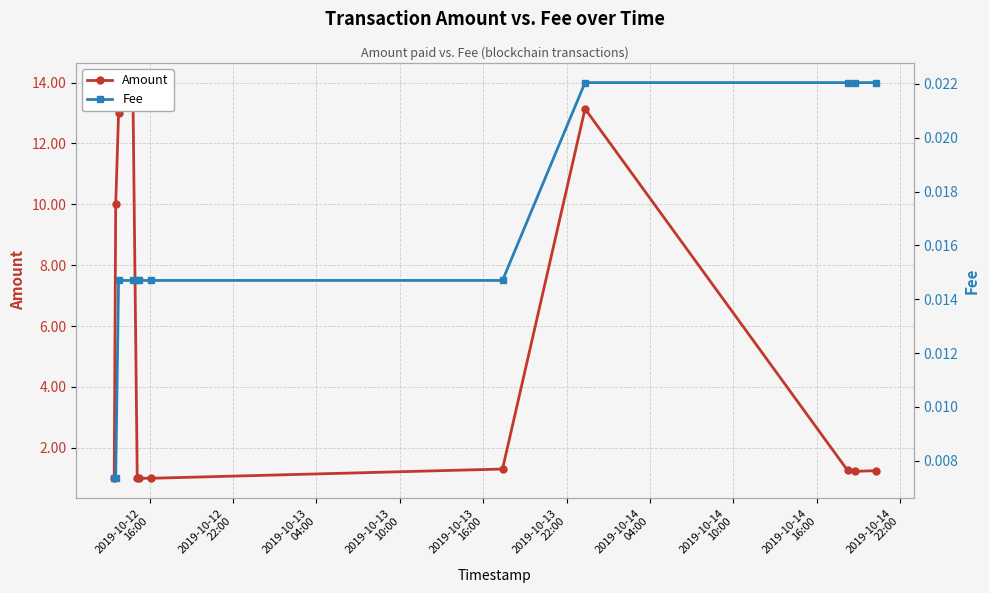

What is the value of the Amount point at the 2nd from the left?

10.0